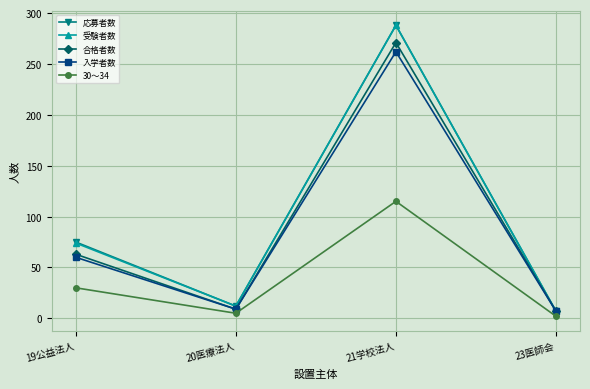

Which category has the highest value in the 応募者数 series?

21学校法人